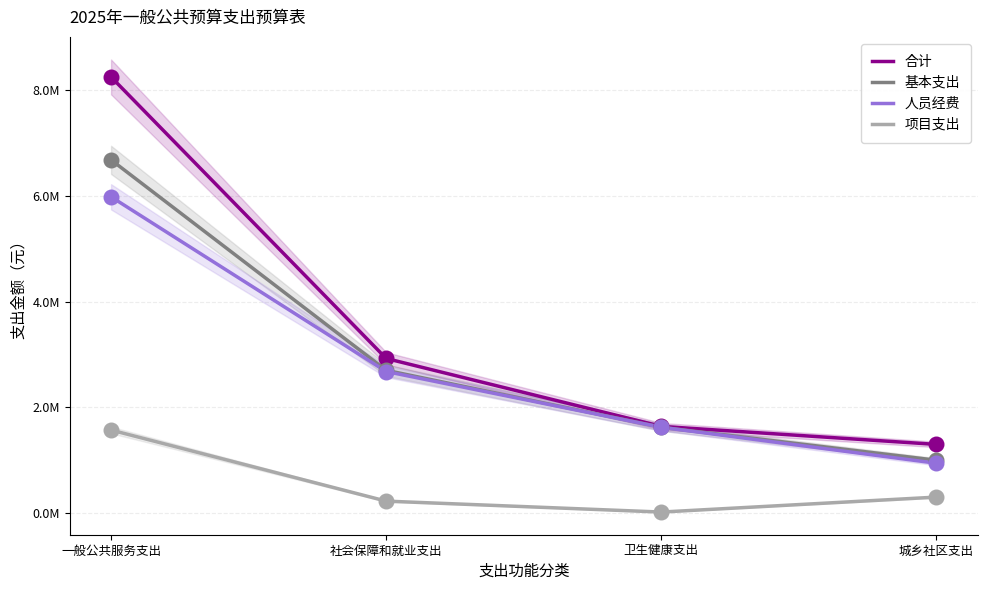

What are all the series names shown in the legend?

合计, 基本支出, 人员经费, 项目支出